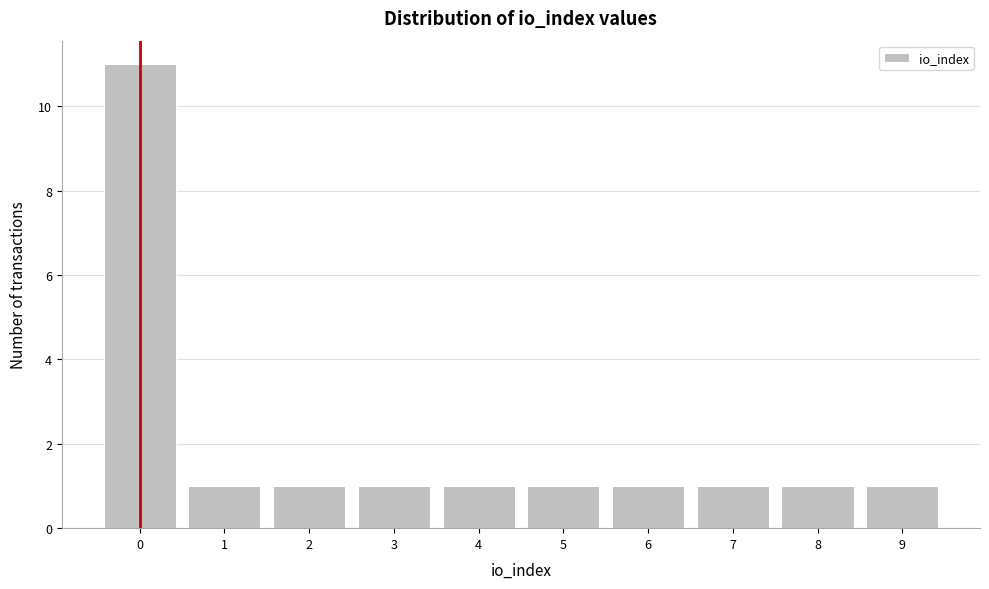

Reading left to right, transcribe this chart: for each bar, give the range it covers on the x-axis and its height. The values are not printed on the chart, so give them approximately, as read against the axis.

-0.5 to 0.5: 11
0.5 to 1.5: 1
1.5 to 2.5: 1
2.5 to 3.5: 1
3.5 to 4.5: 1
4.5 to 5.5: 1
5.5 to 6.5: 1
6.5 to 7.5: 1
7.5 to 8.5: 1
8.5 to 9.5: 1